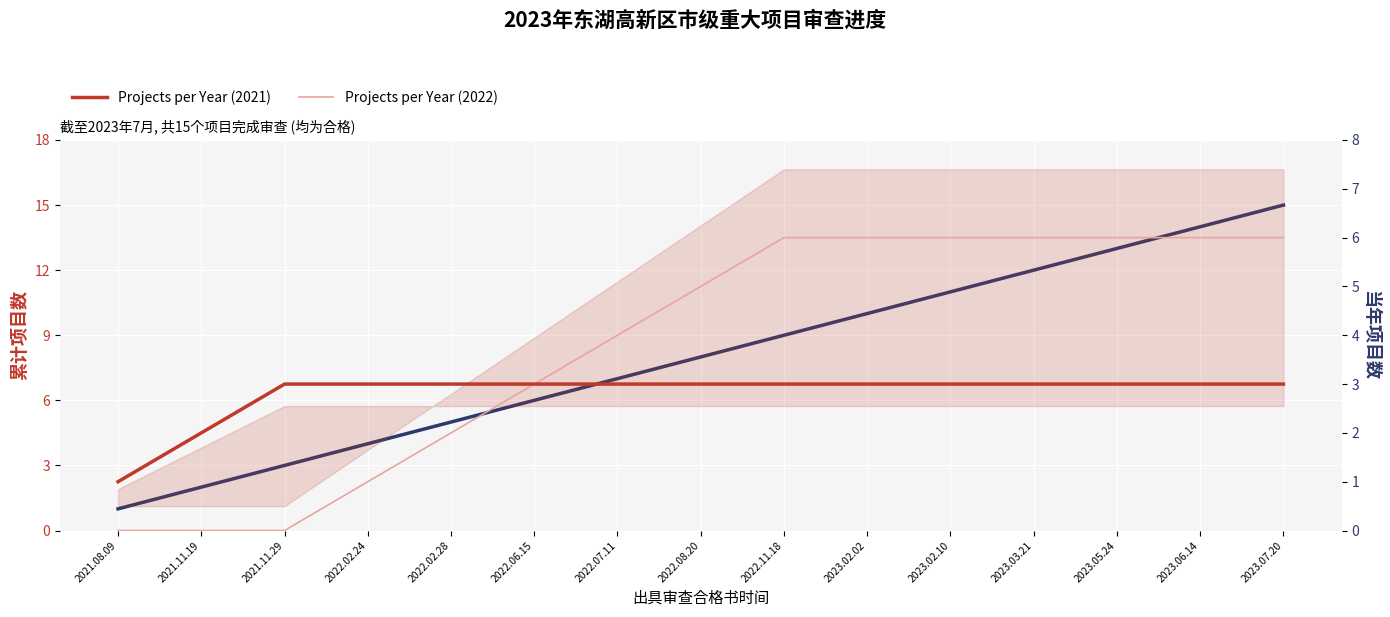

What is the difference between the second highest and minimum values in the Projects per Year (2021) series?

2